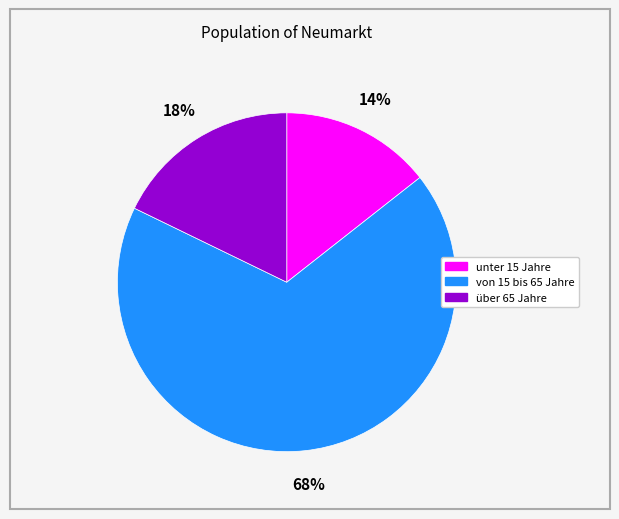

Which has a higher value, unter 15 Jahre or von 15 bis 65 Jahre?

von 15 bis 65 Jahre